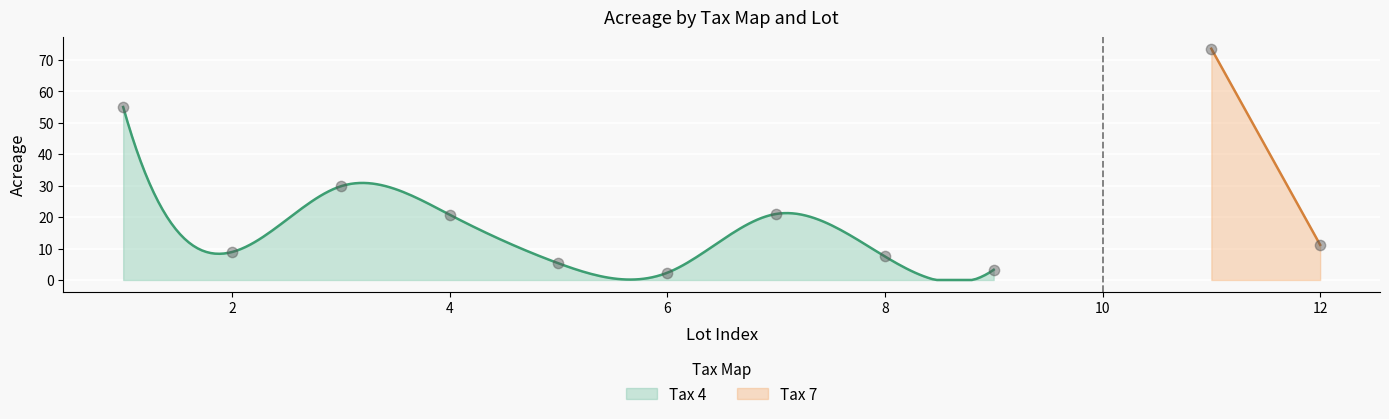

What is the highest value of the Tax 4 series?

55.0